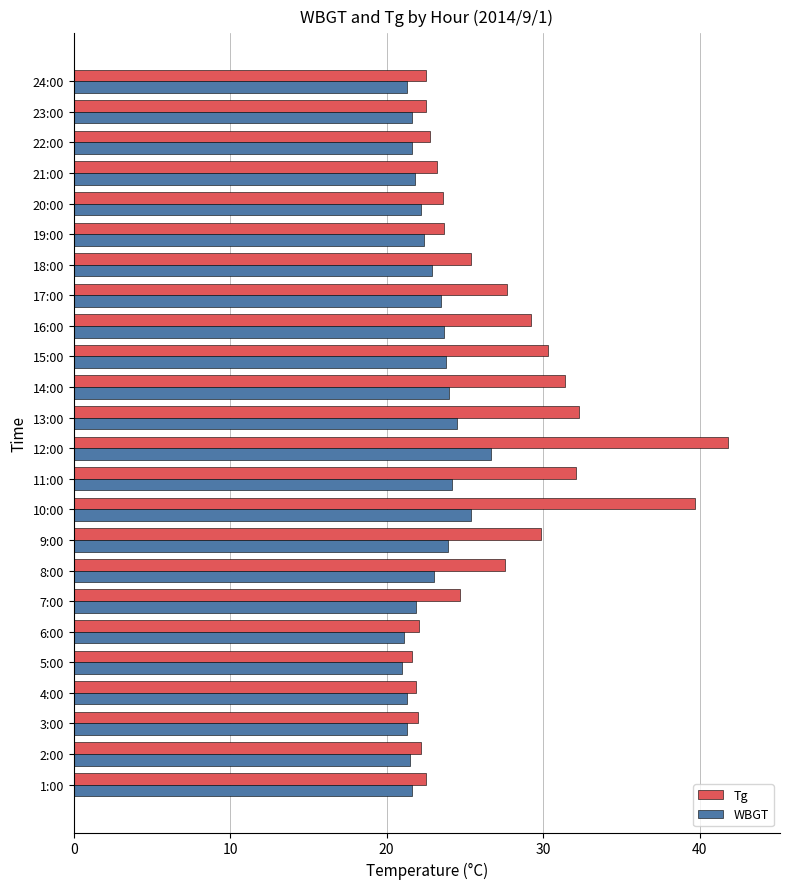

What is the difference between the maximum and minimum values in the WBGT series?

5.7